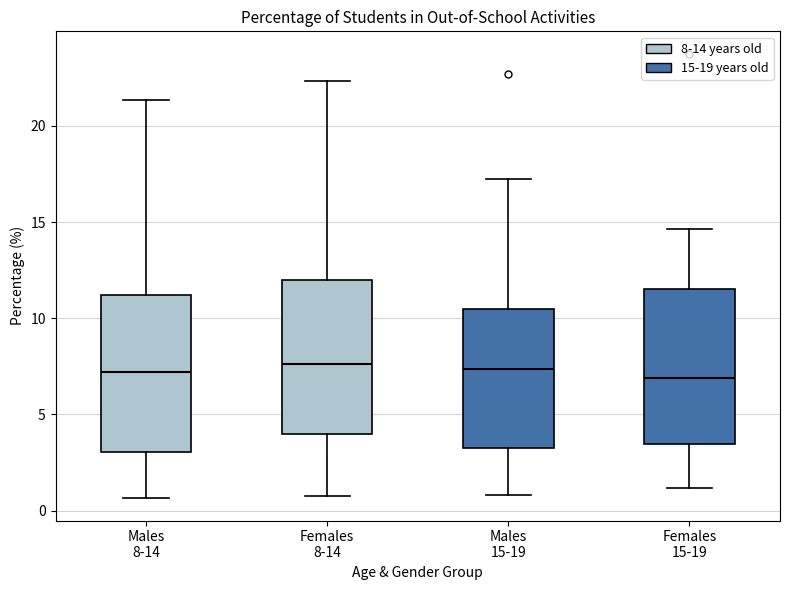

Reading left to right, read every box against the y-axis: the position of its median line, the range the box covers, and the ends of its whiskers. The values are not printed on the chart, so give them approximately, as read against the axis.

Males 8-14: median 7.0, box 3.0 to 11.0, whiskers 0.5 to 21.5
Females 8-14: median 7.5, box 4.0 to 12.0, whiskers 0.5 to 22.5
Males 15-19: median 7.5, box 3.5 to 10.5, whiskers 1.0 to 17.0
Females 15-19: median 7.0, box 3.5 to 11.5, whiskers 1.0 to 14.5